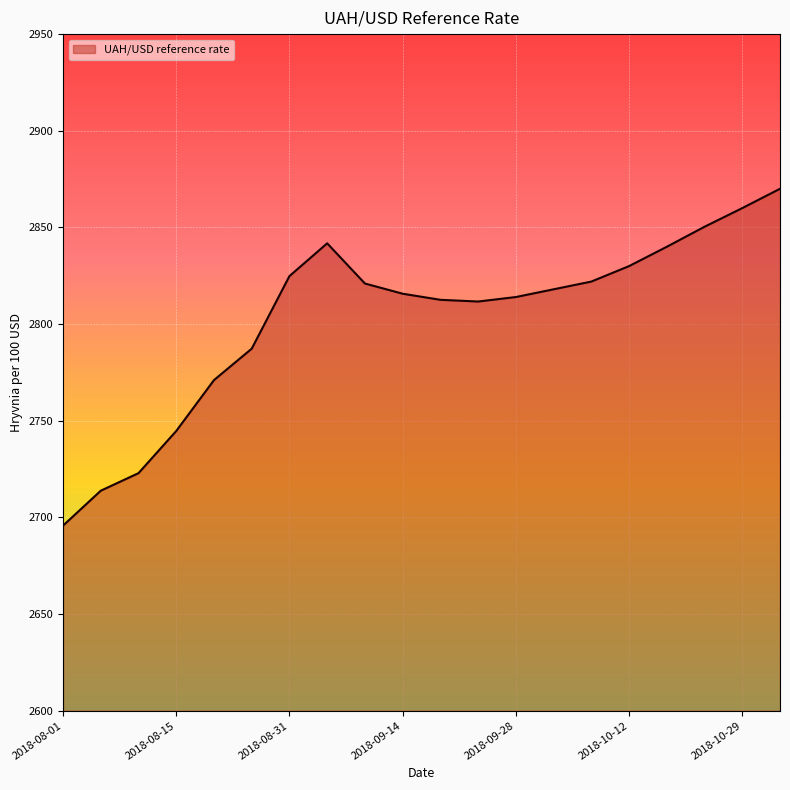

What is the minimum value shown in the chart?

2695.8